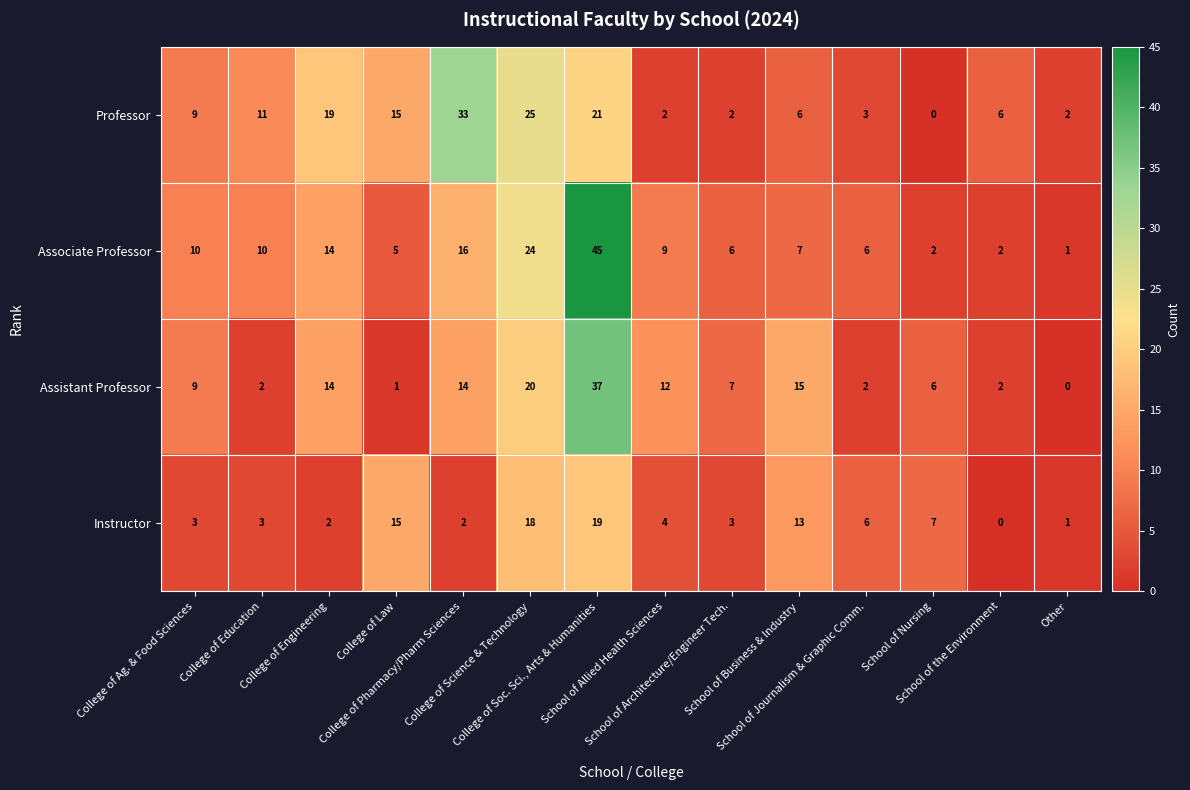

What is the difference between the highest and lowest values at School of Business & Industry?

9